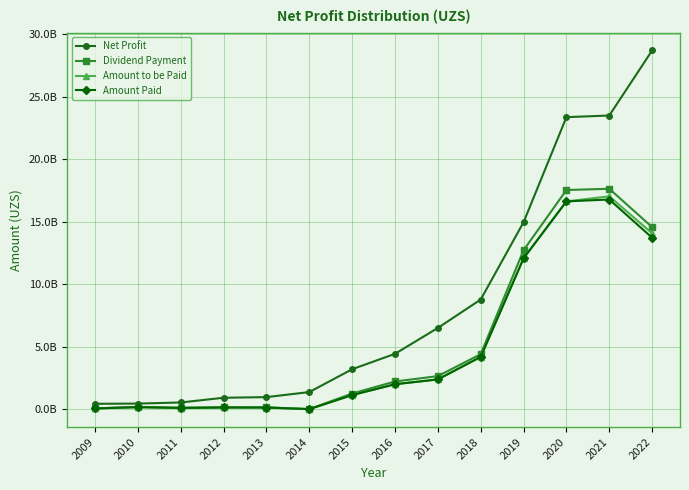

Which category has the lowest value across all series?

2014